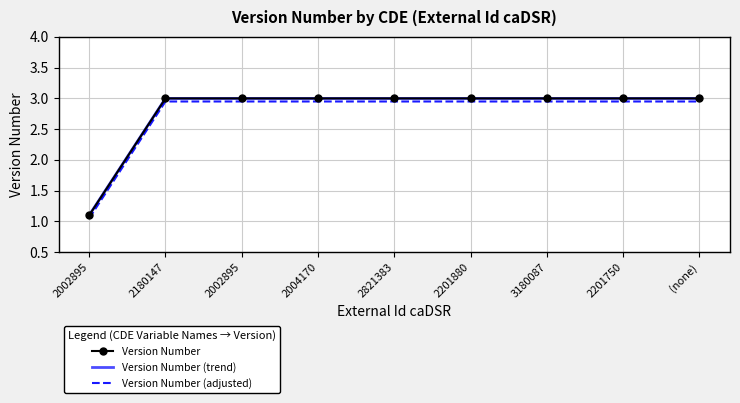

List the labels in order of Version Number (adjusted) value, smallest first.

2002895, 2180147, 2002895, 2004170, 2821383, 2201880, 3180087, 2201750, (none)